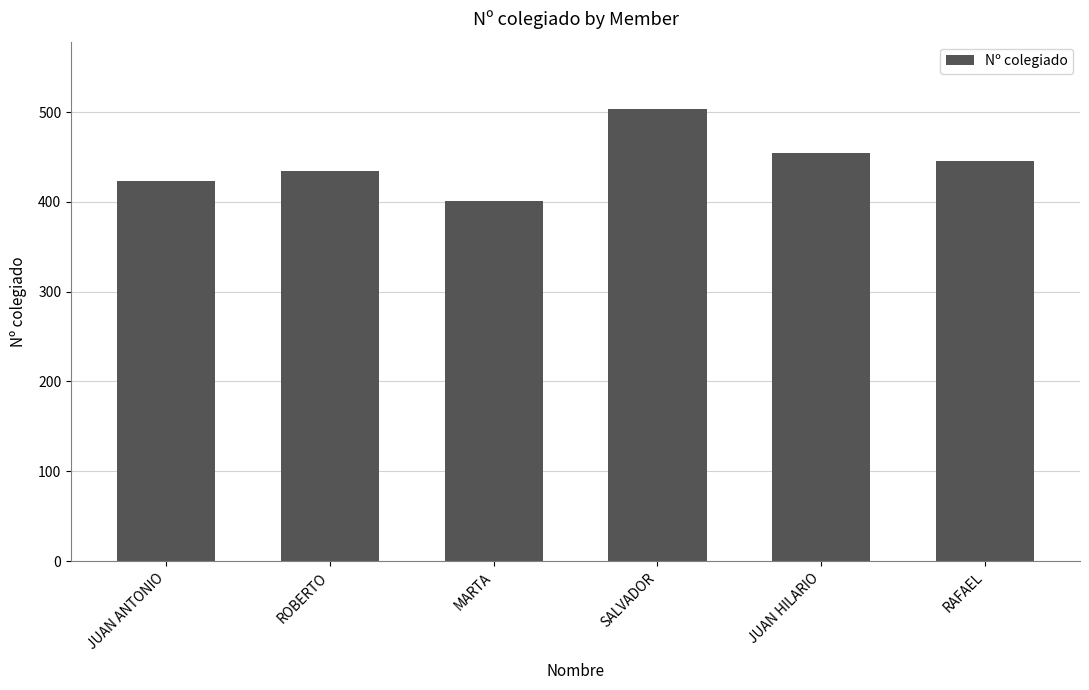

What is the label of the 4th bar from the left?

SALVADOR